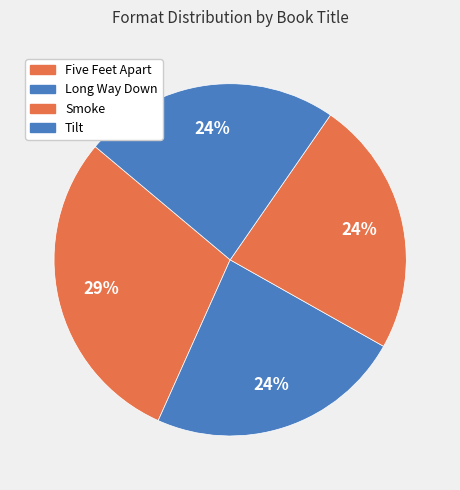

How many segments does this pie chart have?

4